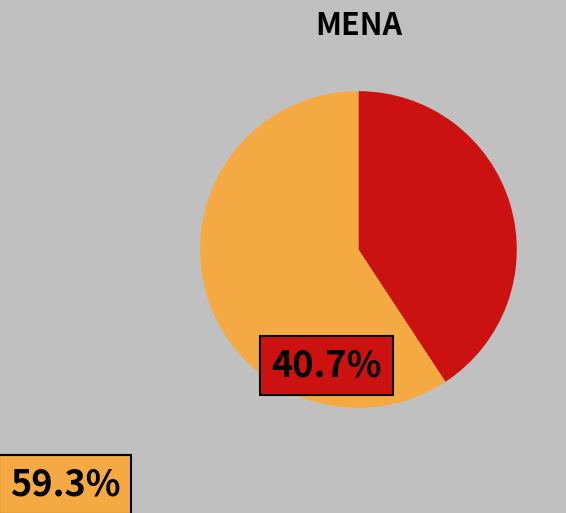

What is the smallest slice in the pie chart?

Flips